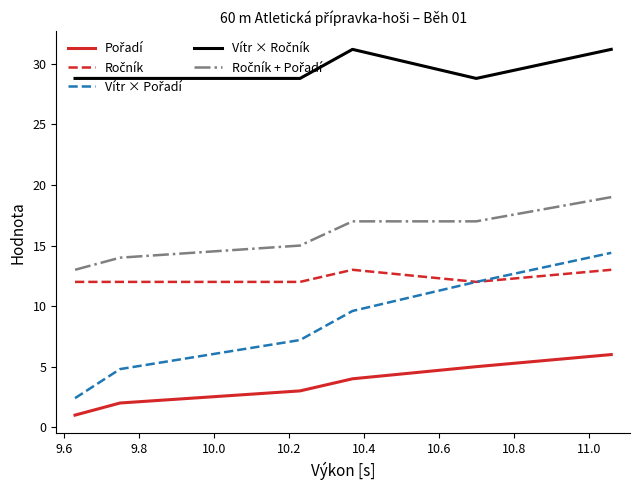

What is the greatest value displayed?

31.2